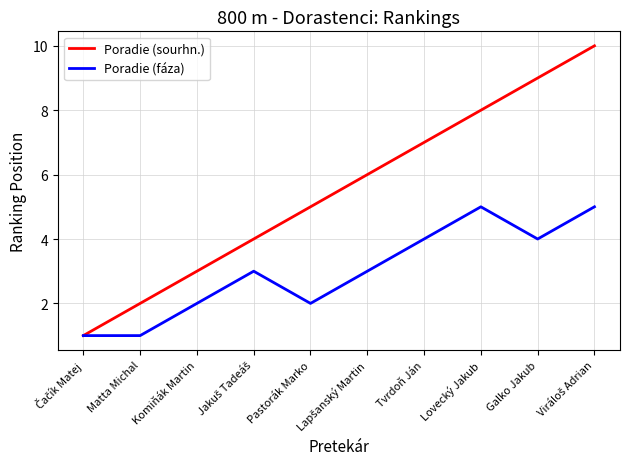

Reading left to right, list all the values displayed in this chart.

Poradie (sourhn.): 1	2	3	4	5	6	7	8	9	10
Poradie (fáza): 1	1	2	3	2	3	4	5	4	5